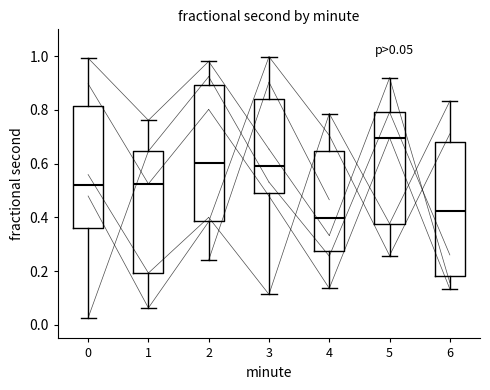

Which box has the lowest median line?

4